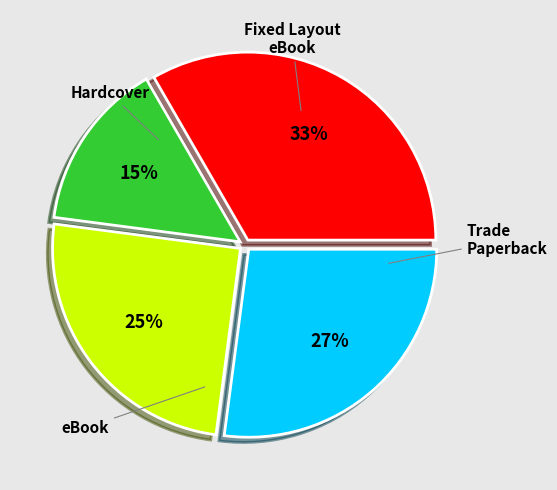

Does any single category account for the majority?

No